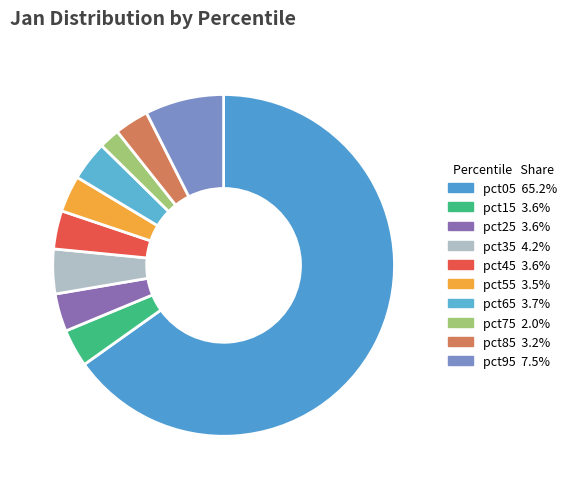

What is the smallest slice in the pie chart?

pct75